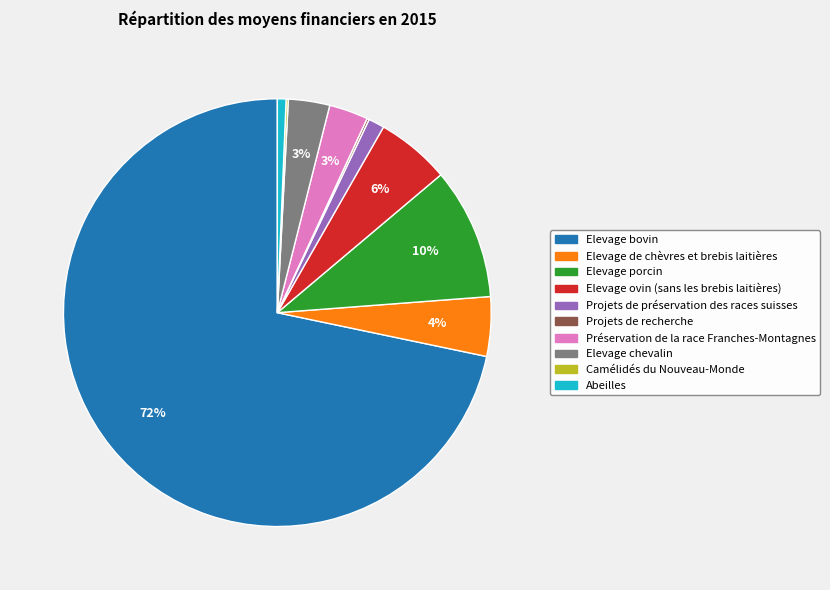

True or false: Projets de préservation des races suisses accounts for 1% of the total.

True